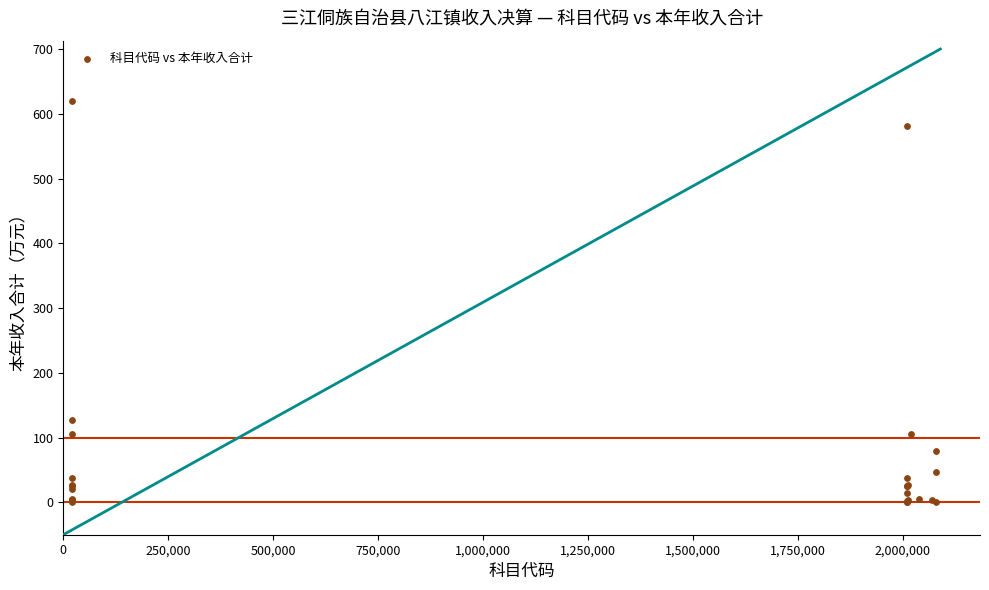

What Y value in the scatter plot is closest to 309?

126.5